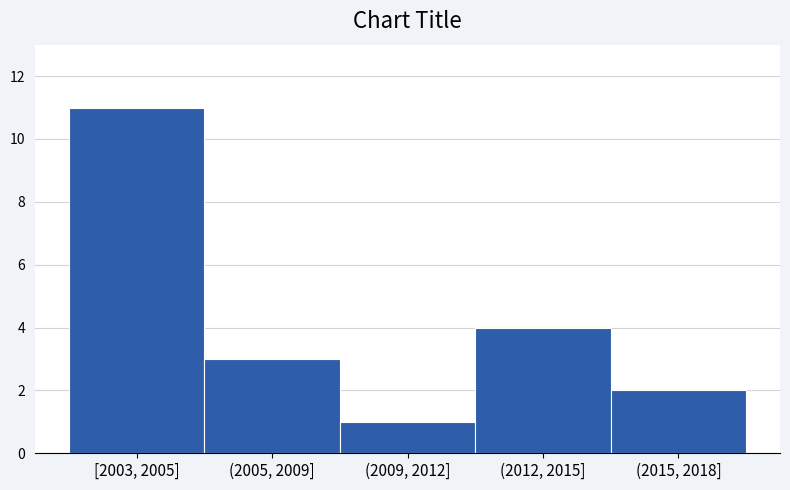

Reading left to right, transcribe all the data shown in this chart.

[2003, 2005]=11	(2005, 2009]=3	(2009, 2012]=1	(2012, 2015]=4	(2015, 2018]=2